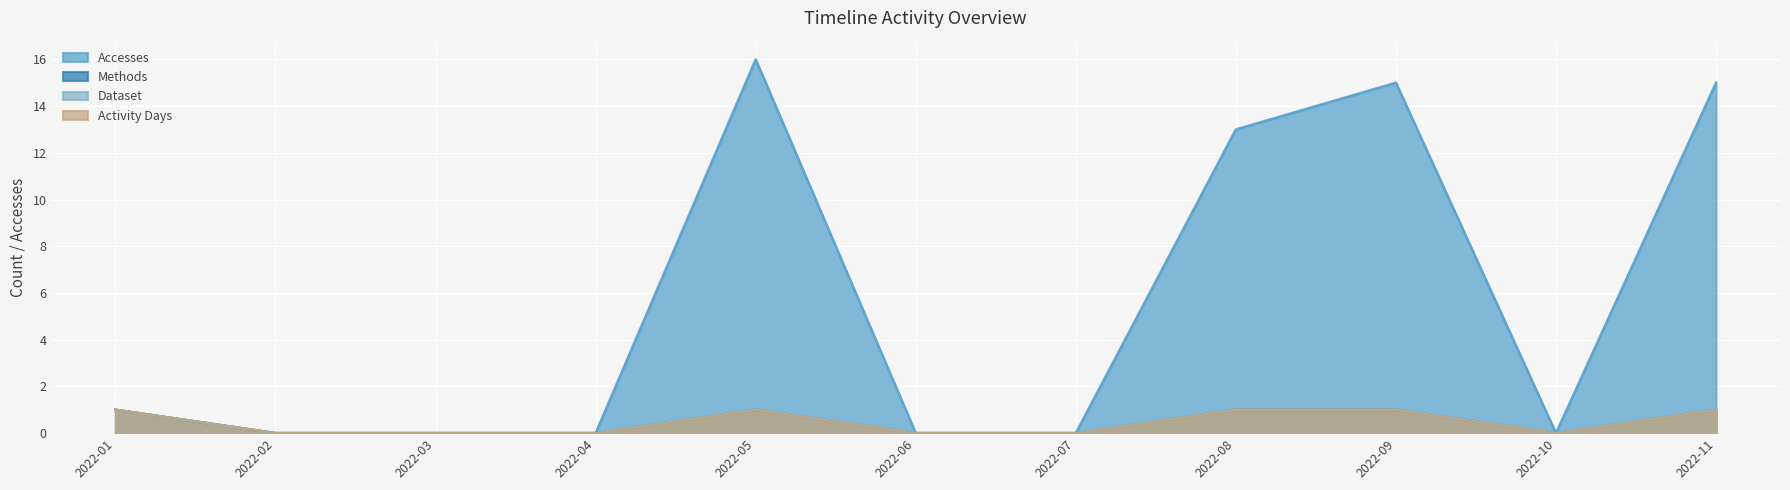

How many series are shown in this chart?

4